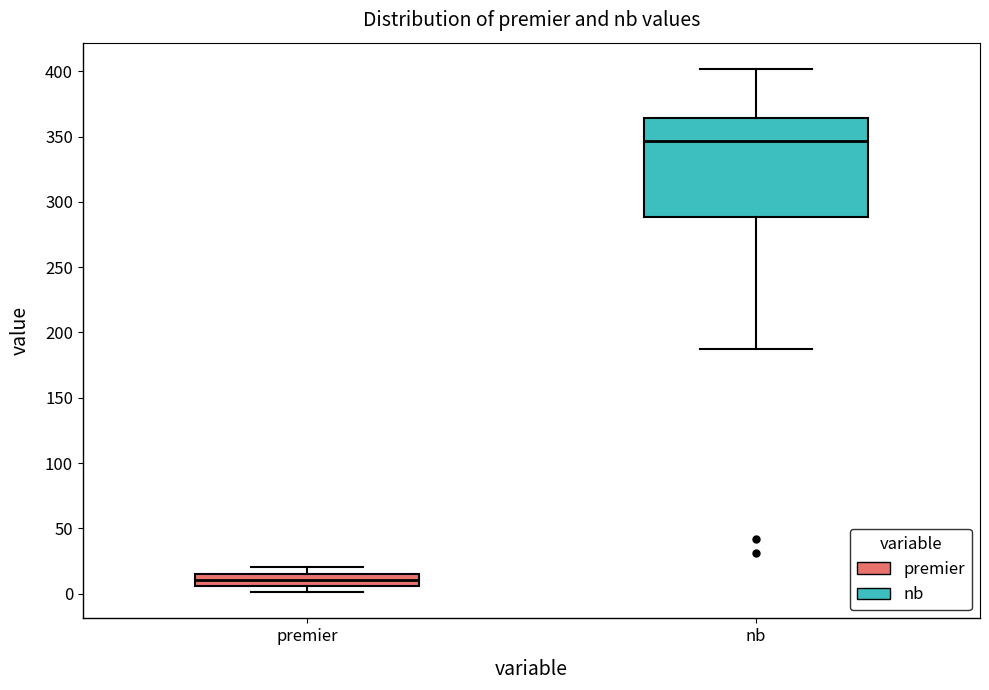

Reading left to right, read every box against the y-axis: the position of its median line, the range the box covers, and the ends of its whiskers. The values are not printed on the chart, so give them approximately, as read against the axis.

premier: median 10, box 5 to 15, whiskers 0 to 20
nb: median 345, box 290 to 365, whiskers 185 to 400